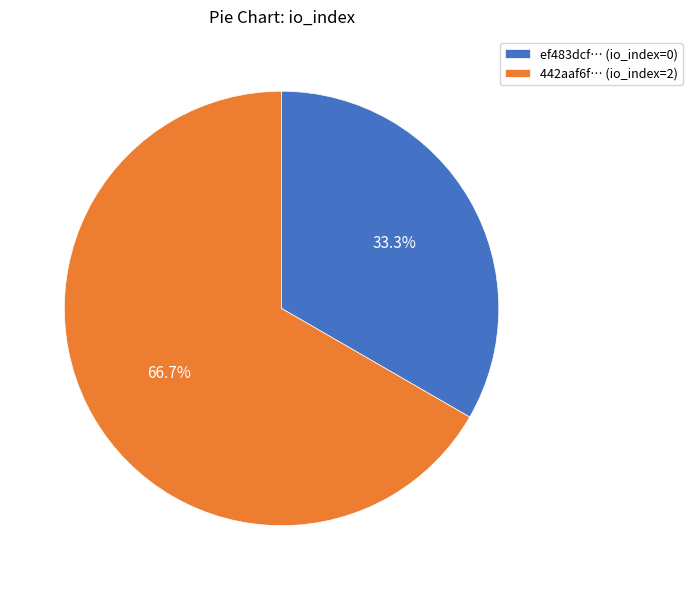

To the nearest percent, what is the difference between the largest and smallest slice percentages?

33%